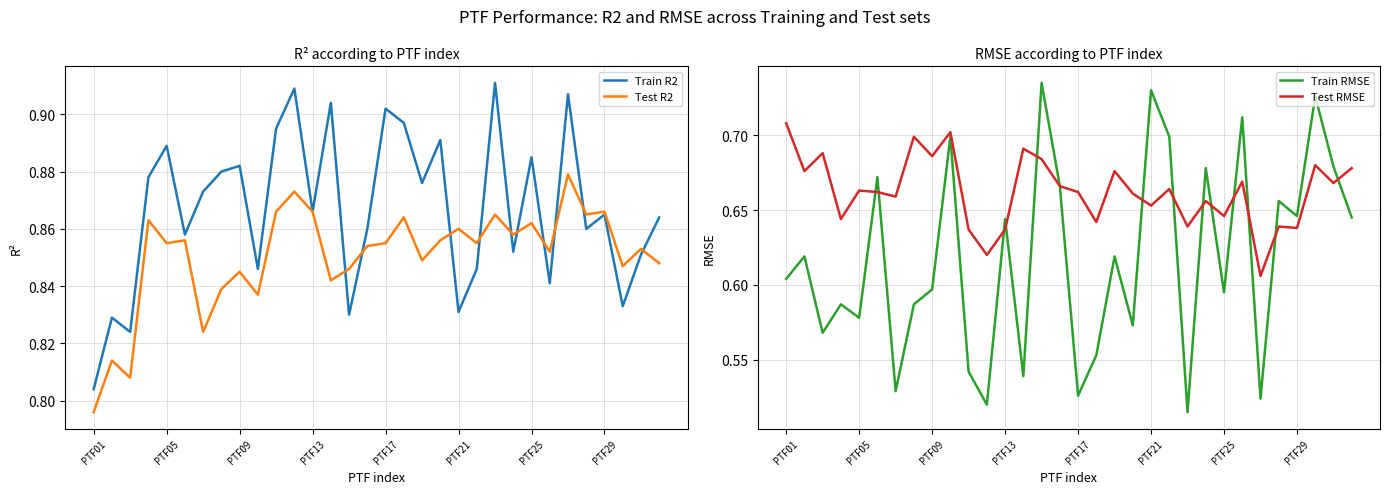

How many data points does each series have?

32